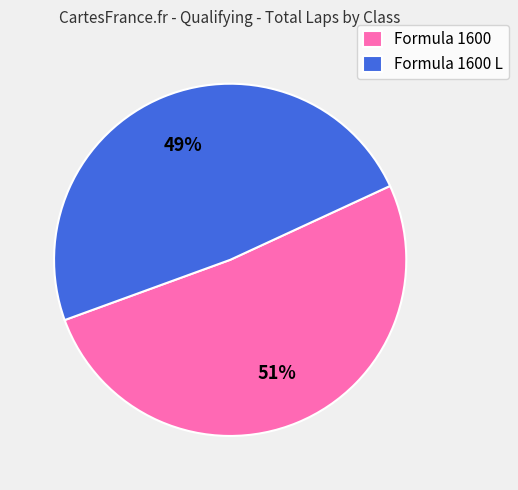

To the nearest percent, what is the average slice percentage?

50%